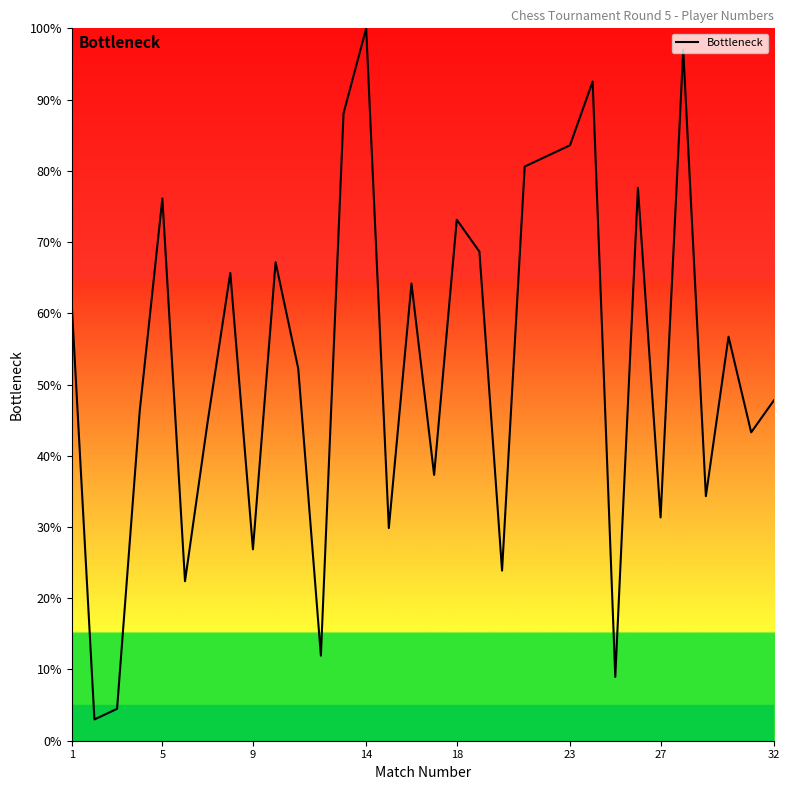

What is the difference between the maximum and minimum values?

97.0